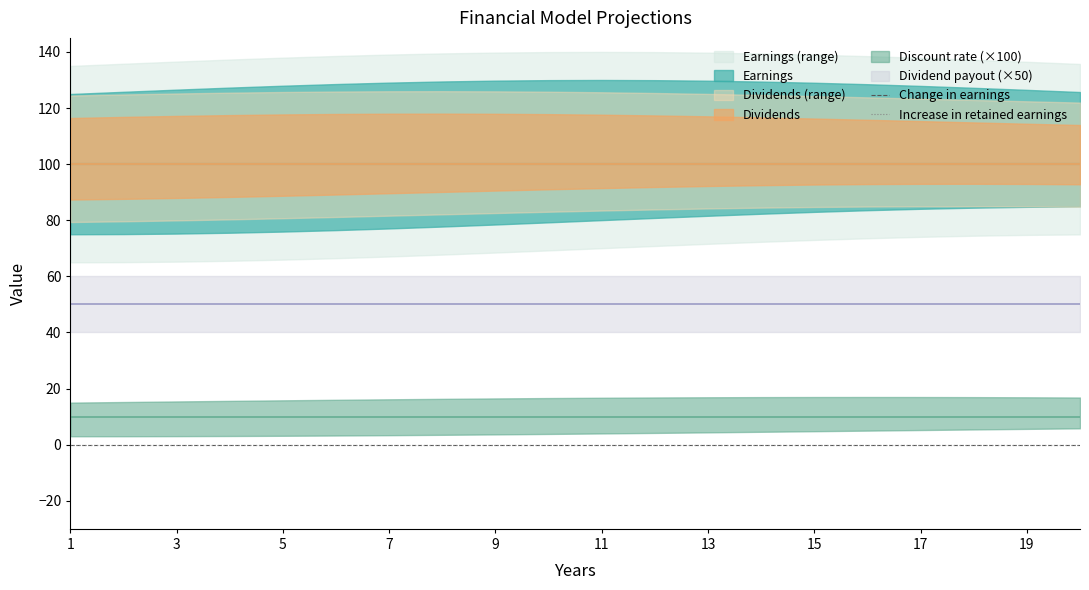

What is the spread (max minus min) of values at 4?

100.0